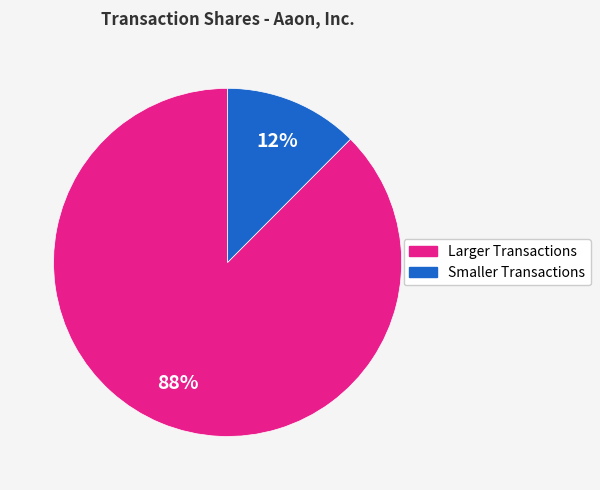

Is there any slice that represents more than half of the pie?

Yes